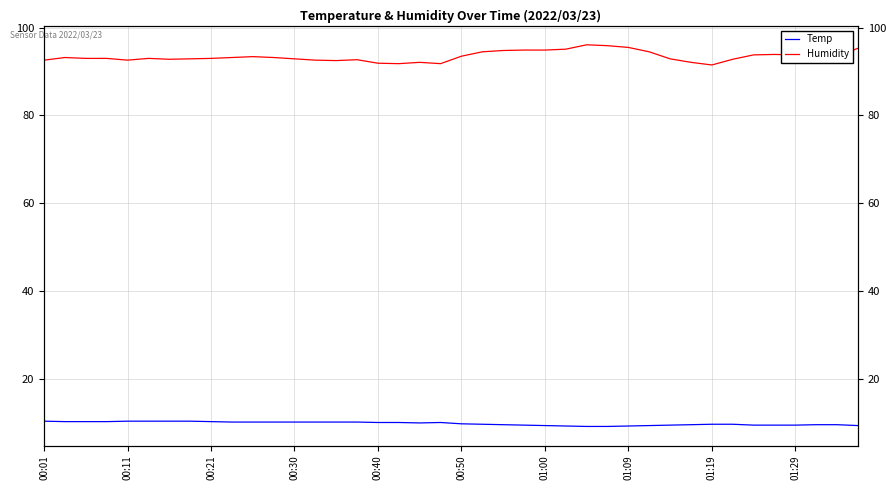

Which series changed the most between 00:21 and 39?

Humidity